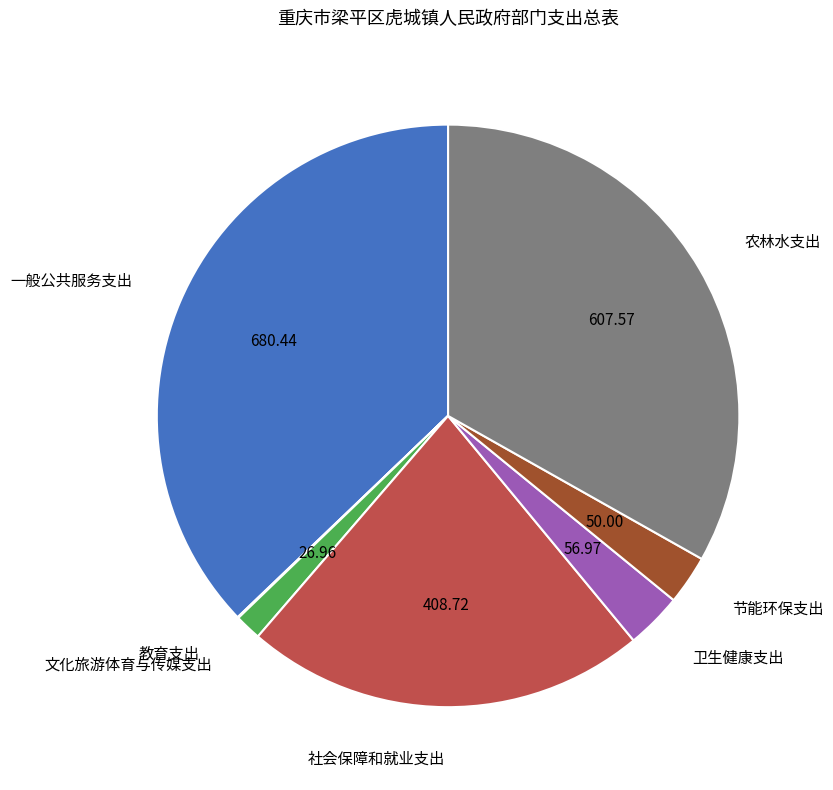

Combined, do 文化旅游体育与传媒支出 and 社会保障和就业支出 account for over 50%?

No